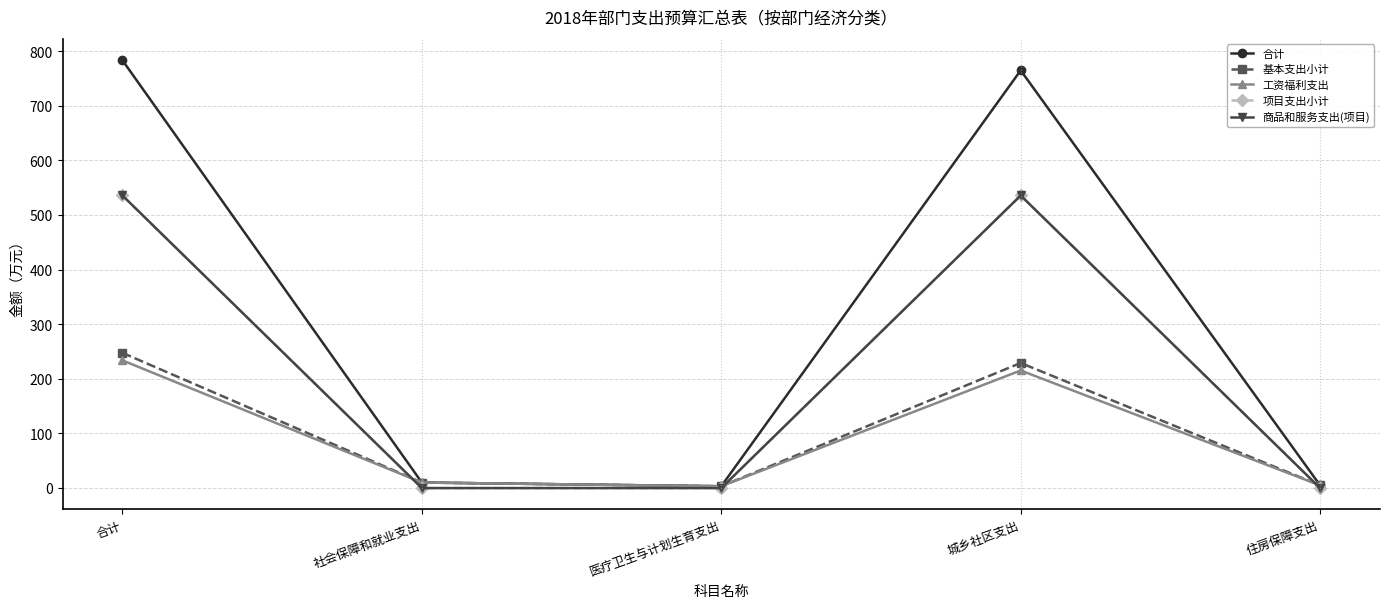

Which category has the highest value in the 合计 series?

合计